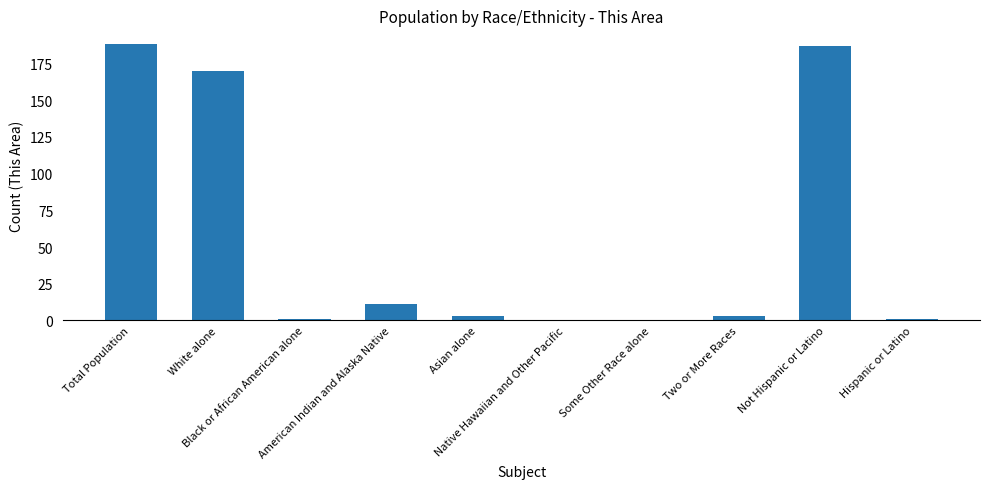

What is the sum of all values?

564